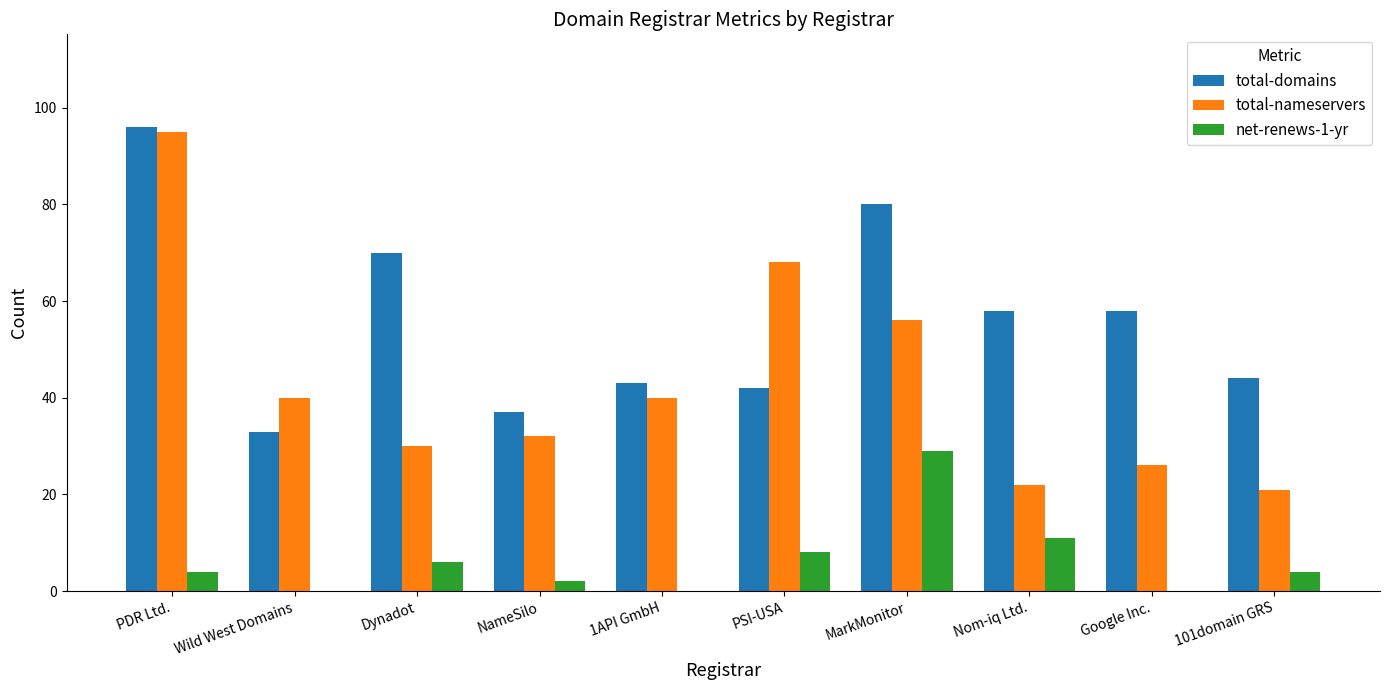

What is the maximum value shown in the chart?

96